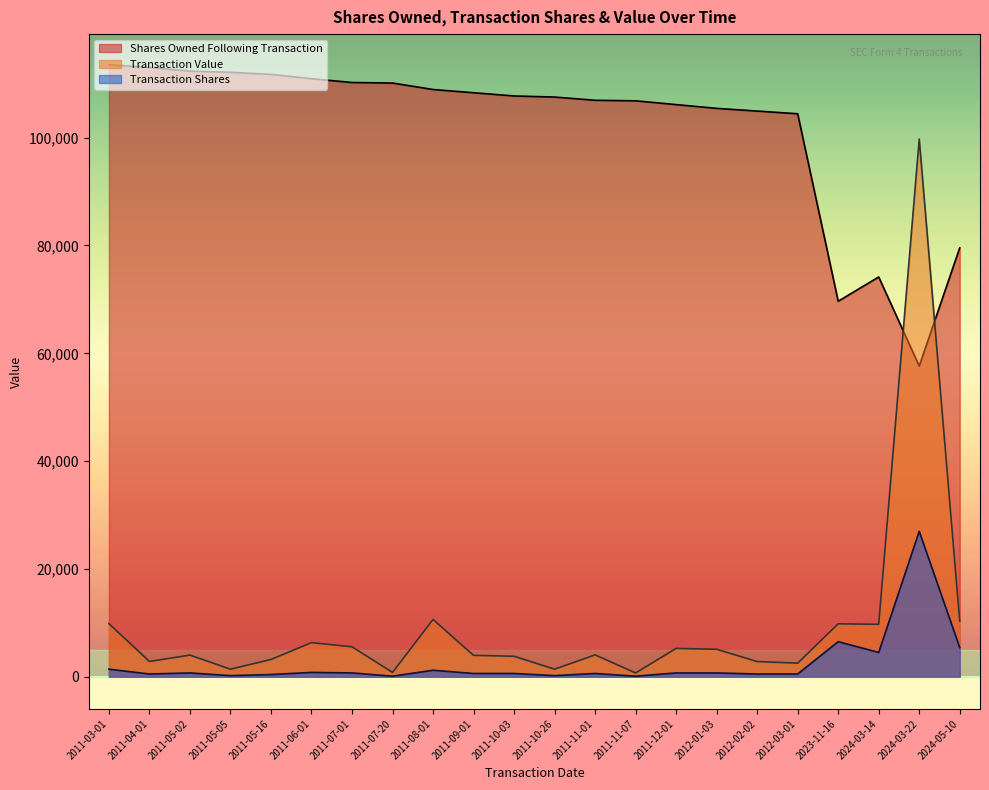

What is the label of the 19th point from the right?

2011-05-05